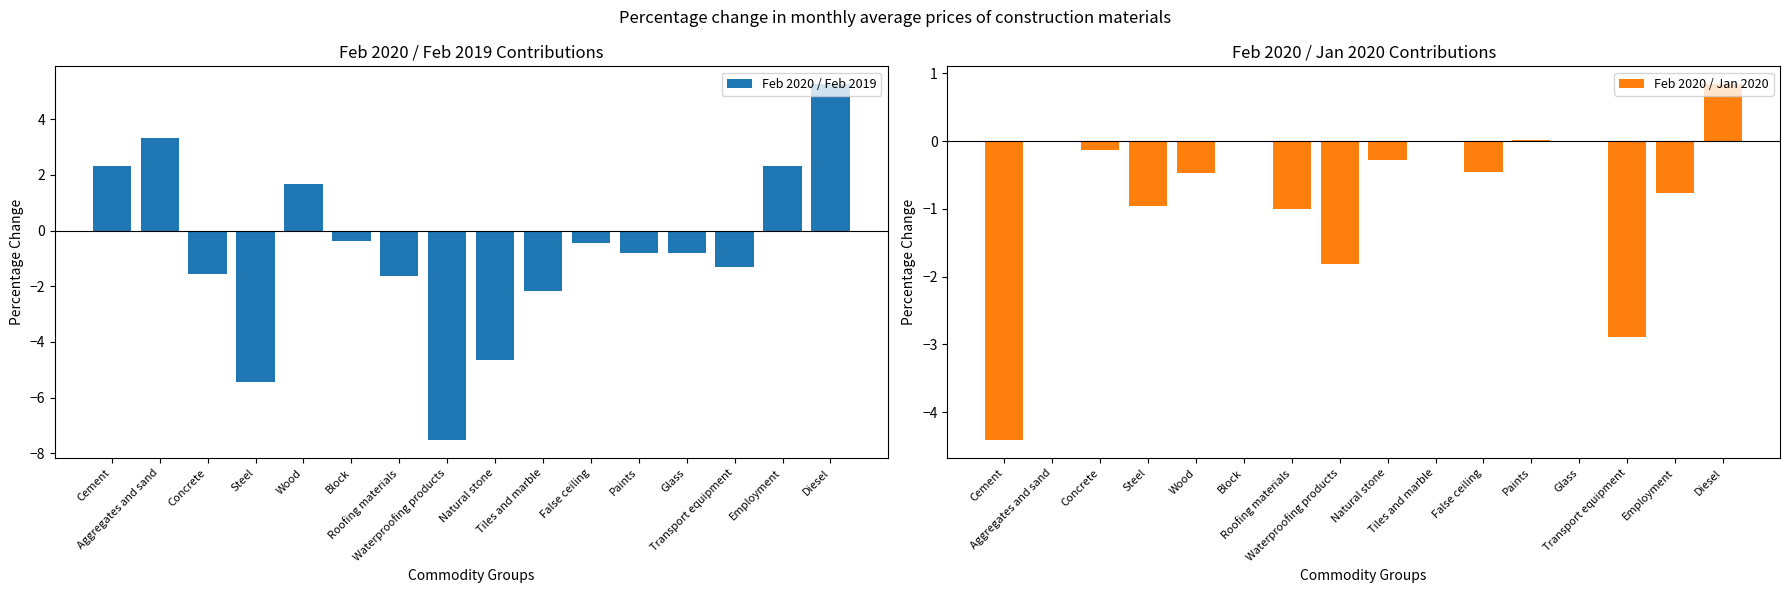

What is the label of the 5th bar from the right?

Paints